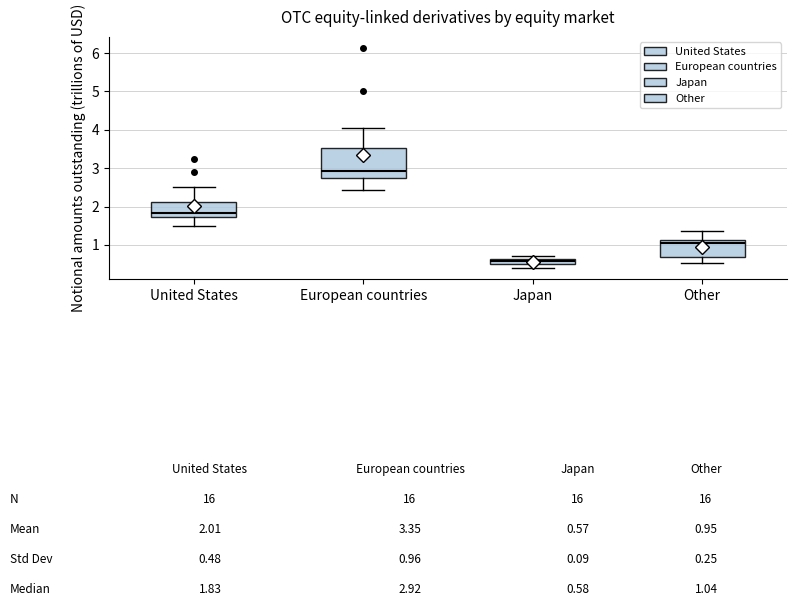

Comparing the boxes themselves (not the whiskers), which one is the tallest?

European countries